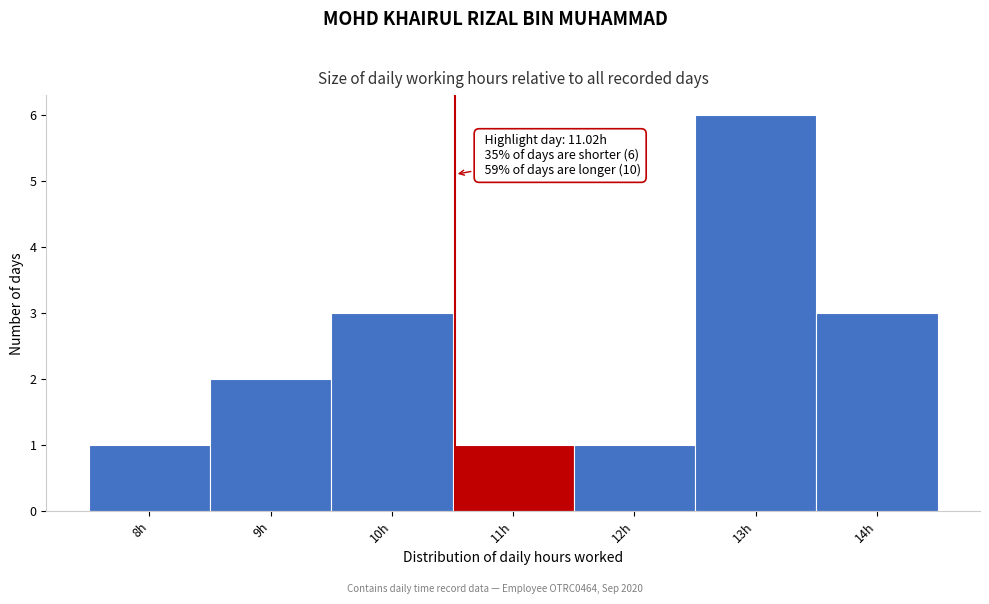

Reading right to left, extract all data points from this chart.

14h=3	13h=6	12h=1	11h=1	10h=3	9h=2	8h=1